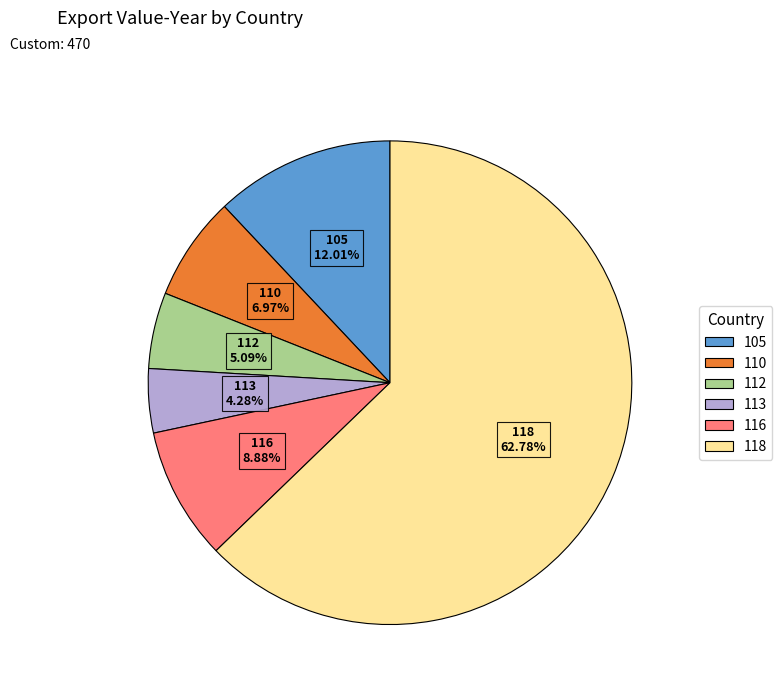

Is it true that 118 is 63% of the pie?

True